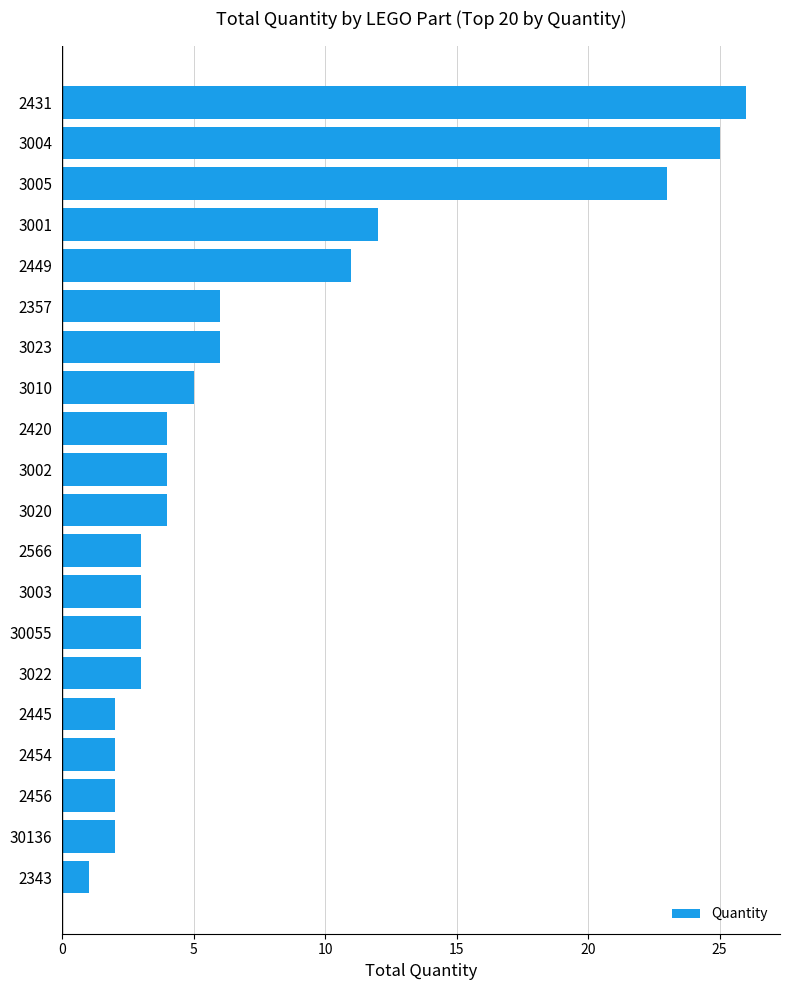

What is the sum of all values?

147